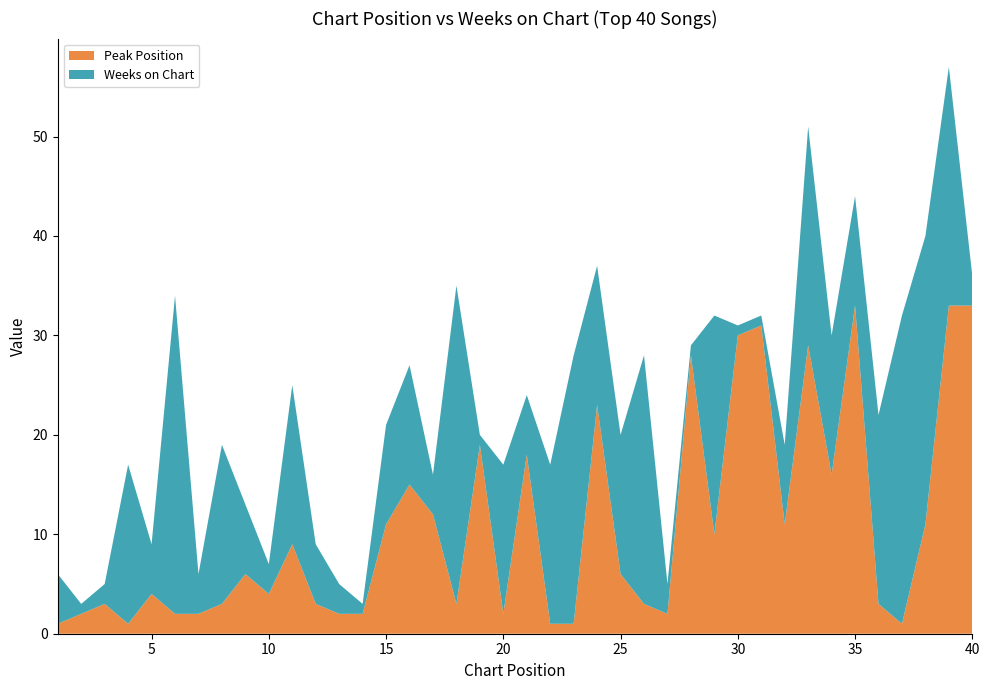

Reading left to right, list all the values displayed in this chart.

Peak Position: 1=1	2=2	3=3	4=1	5=4	6=2	7=2	8=3	9=6	10=4	11=9	12=3	13=2	14=2	15=11	16=15	17=12	18=3	19=19	20=2	21=18	22=1	23=1	24=23	25=6	26=3	27=2	28=28	29=10	30=30	31=31	32=11	33=29	34=16	35=33	36=3	37=1	38=11	39=33	40=33
Weeks on Chart: 1=5	2=1	3=2	4=16	5=5	6=32	7=4	8=16	9=7	10=3	11=16	12=6	13=3	14=1	15=10	16=12	17=4	18=32	19=1	20=15	21=6	22=16	23=27	24=14	25=14	26=25	27=3	28=1	29=22	30=1	31=1	32=8	33=22	34=14	35=11	36=19	37=31	38=29	39=24	40=3